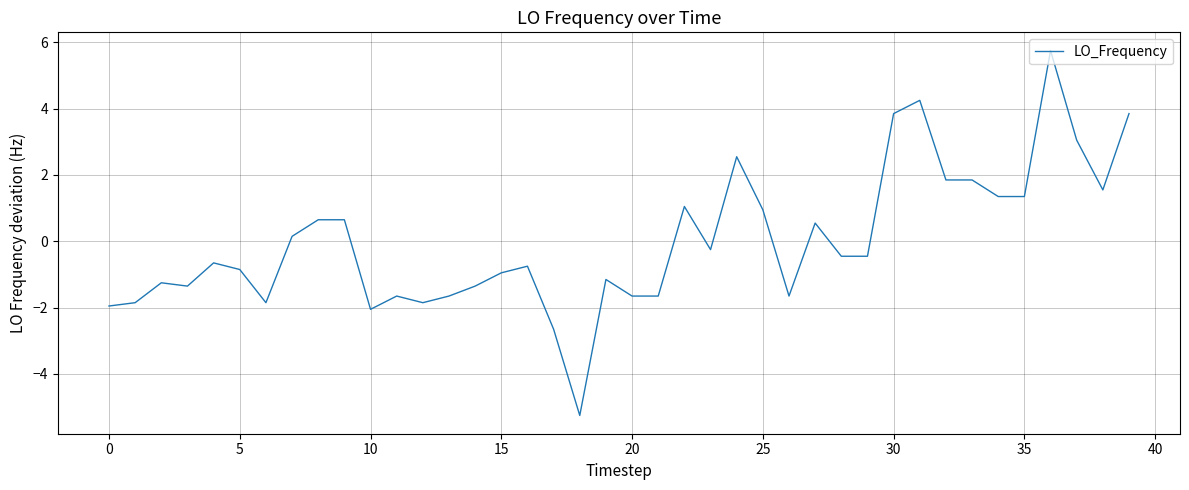

What is the difference between the maximum and minimum values?

11.0